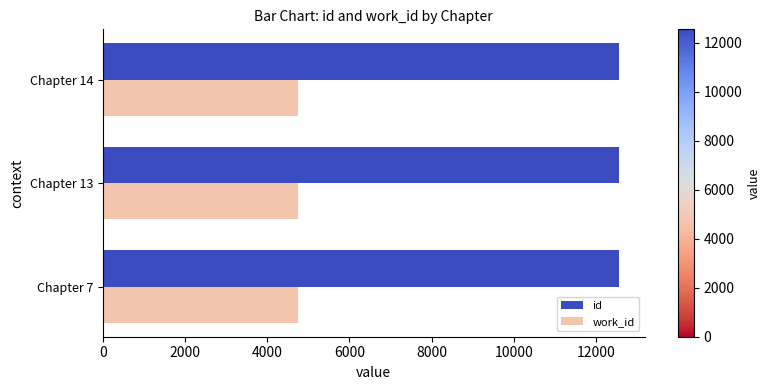

Rank the series by their maximum value, from lowest to highest.

work_id, id